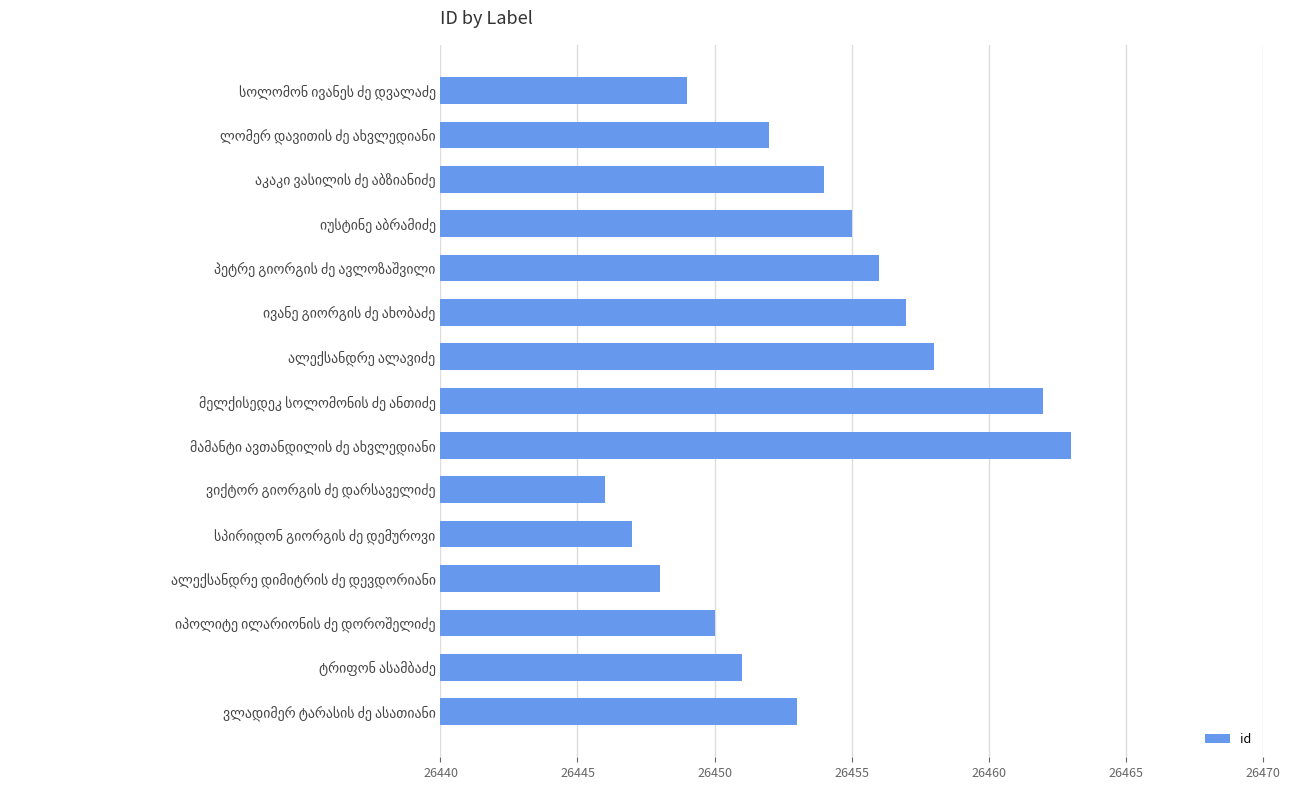

Are the bars grouped side by side (vs. stacked)?

No